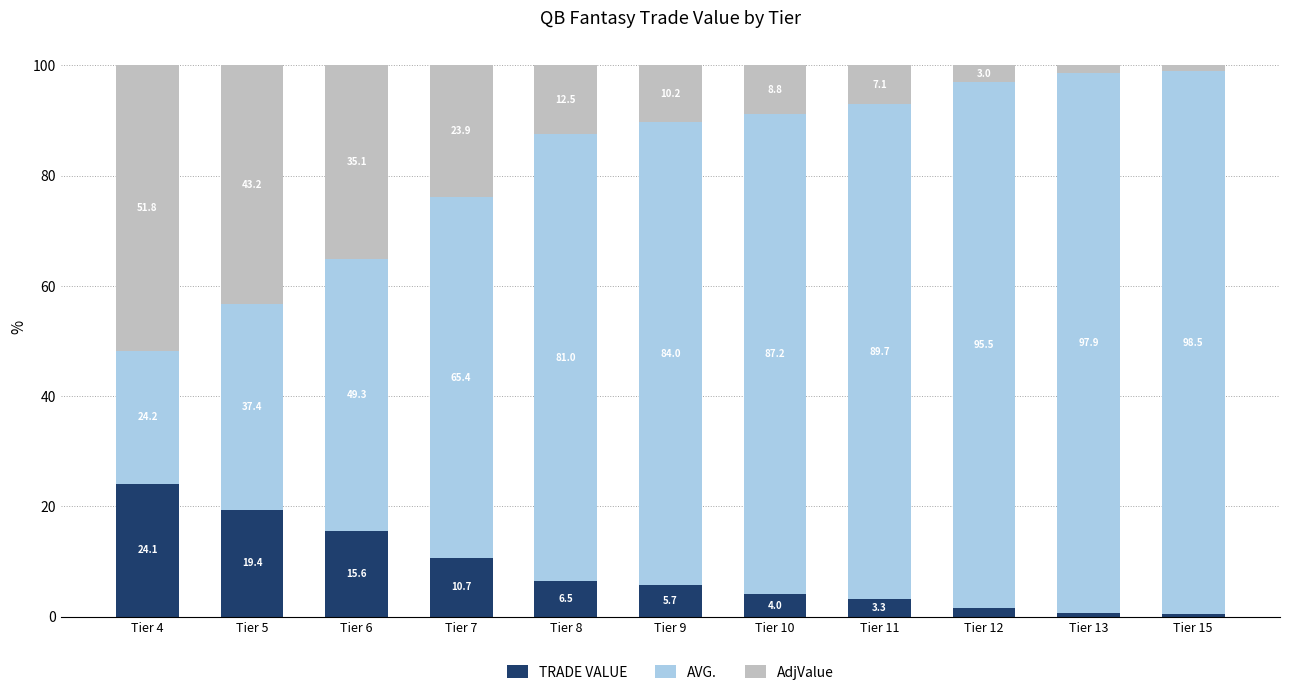

The TRADE VALUE series shows 24.1 at Tier 4. True or false?

True